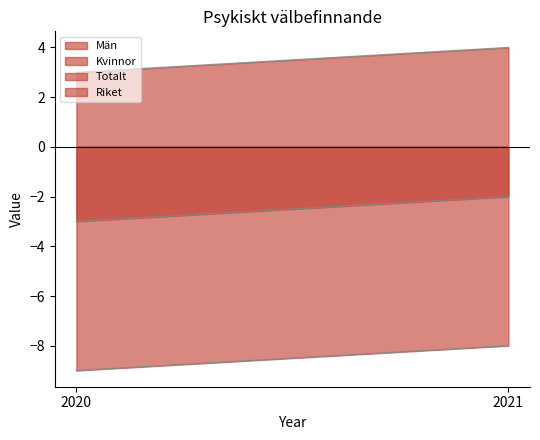

Rank the series by their average value, from lowest to highest.

Kvinnor, Totalt, Riket, Män